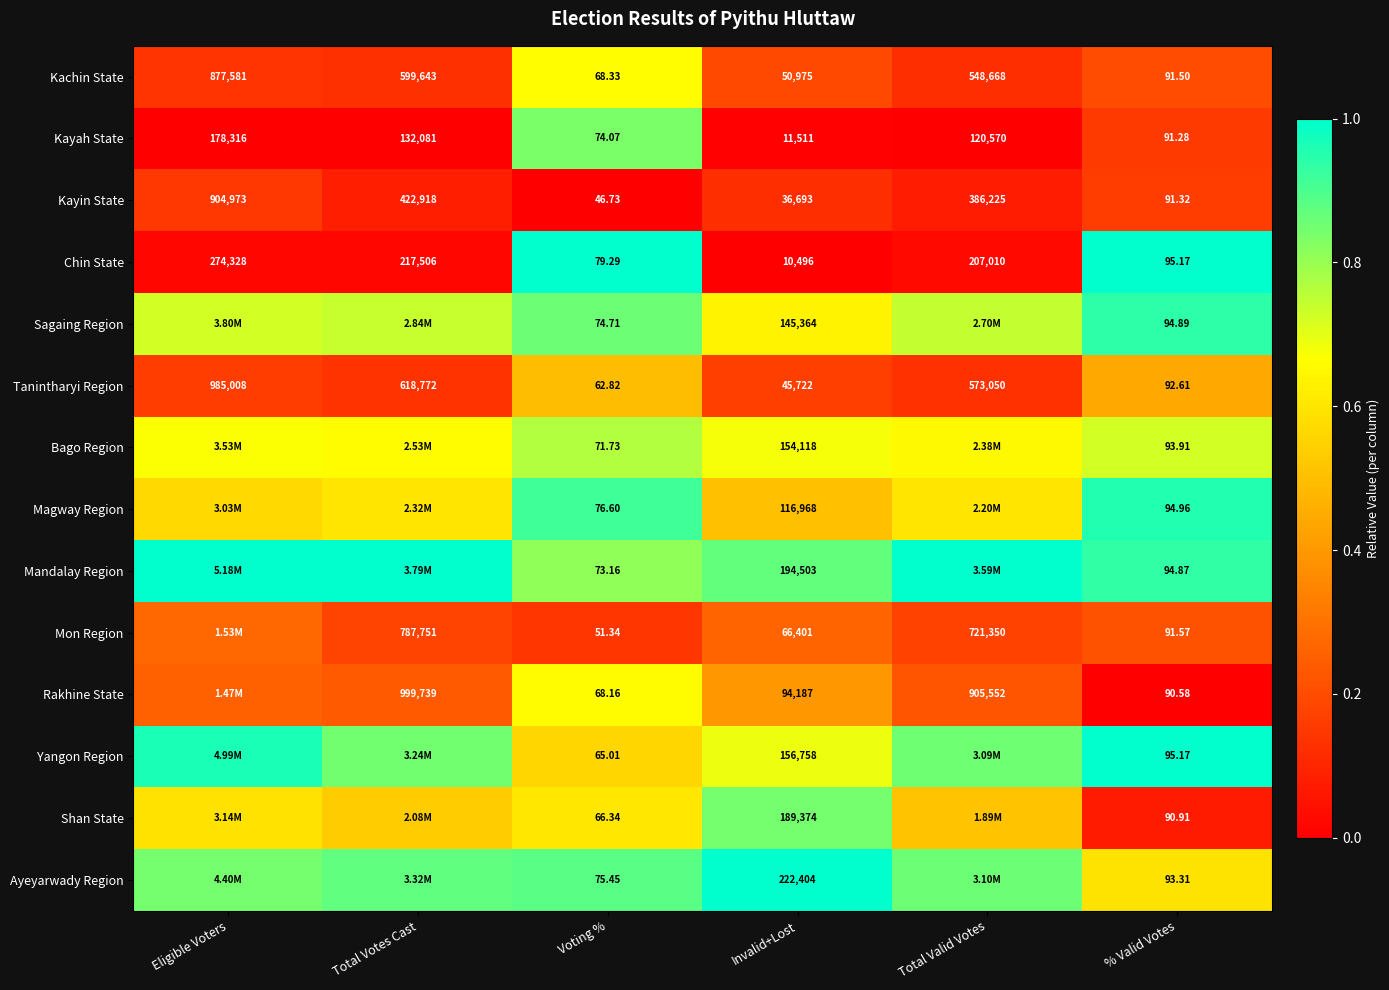

Rank the series at Voting % from highest to lowest value.

Chin State, Magway Region, Ayeyarwady Region, Sagaing Region, Kayah State, Mandalay Region, Bago Region, Kachin State, Rakhine State, Shan State, Yangon Region, Tanintharyi Region, Mon Region, Kayin State